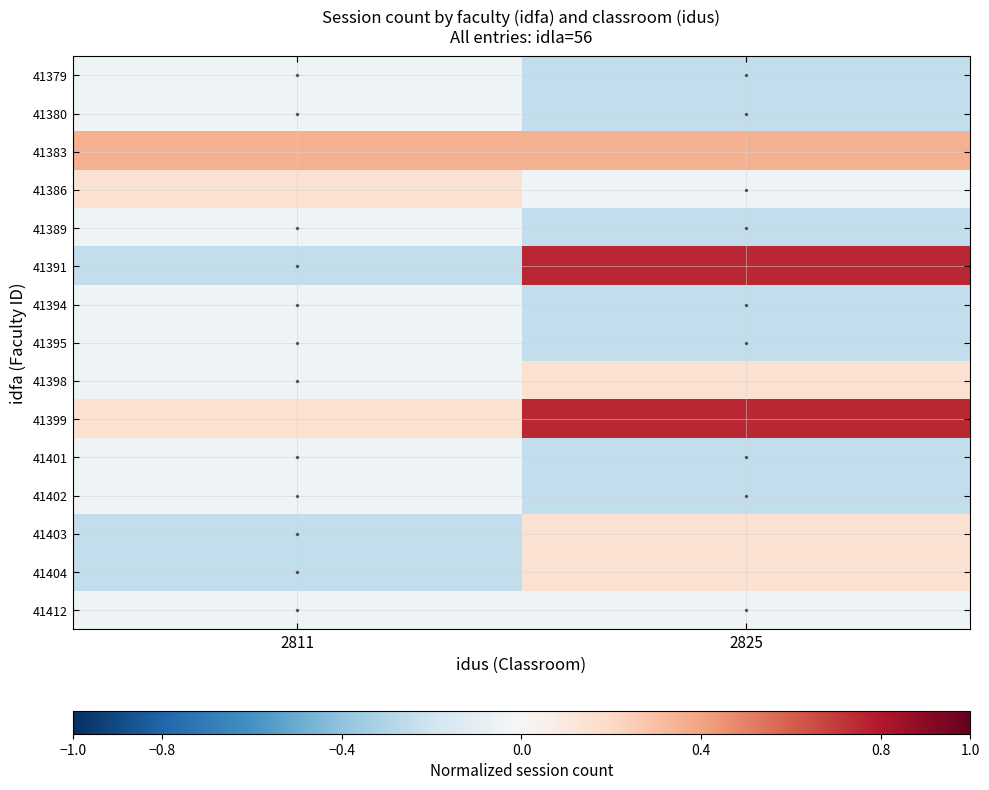

Which series changed the most between 2811 and 2825?

41391